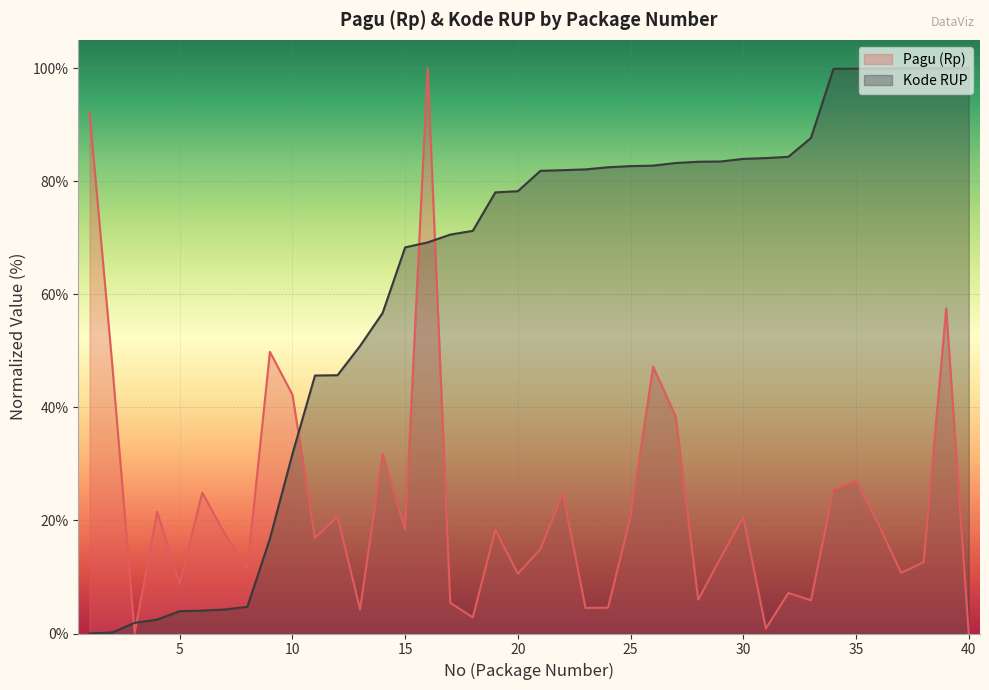

Between which two adjacent categories do Pagu (Rp) and Kode RUP first intersect?

2 and 3